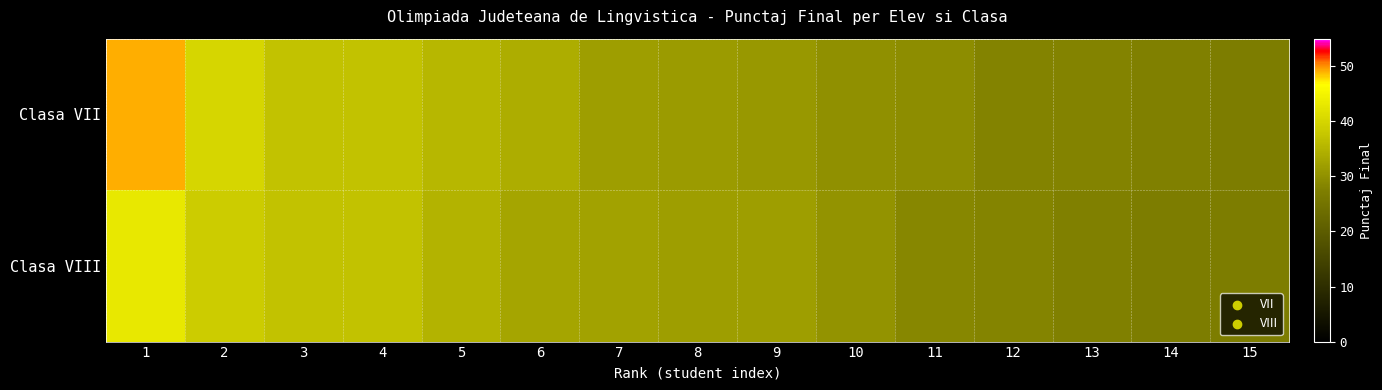

Which series has the widest spread of values?

Clasa VII